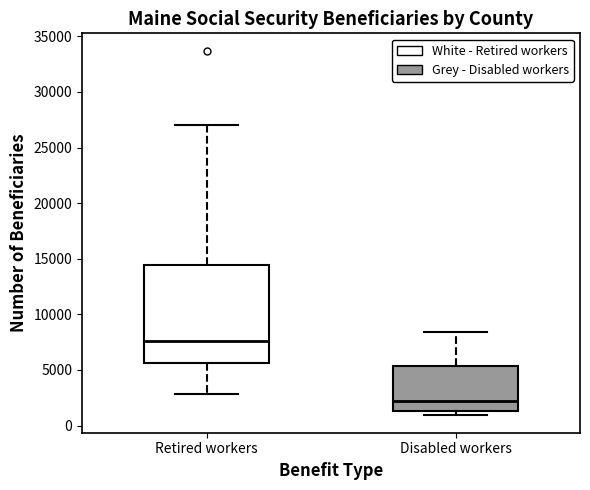

Reading left to right, transcribe this box plot: for each box, give where its median line is, the range the box spans, and where its two whiskers end, as read against the y-axis. The values are not printed on the chart, so give them approximately, as read against the axis.

Retired workers: median 7500, box 5500 to 14500, whiskers 3000 to 27000
Disabled workers: median 2000, box 1500 to 5500, whiskers 1000 to 8500